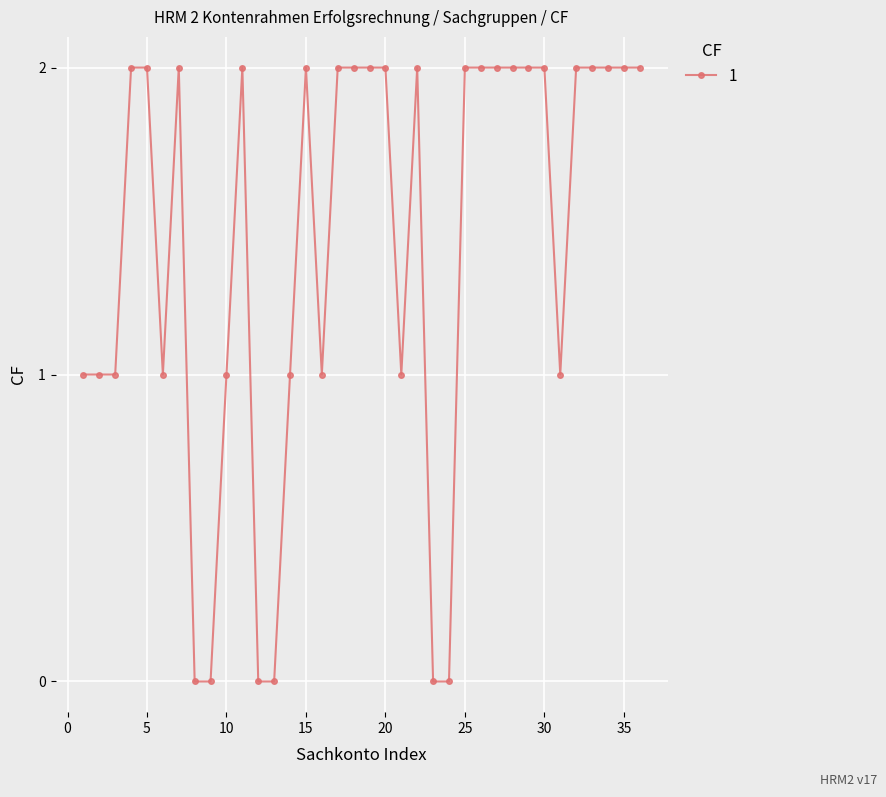

How many lines are shown in the chart?

1